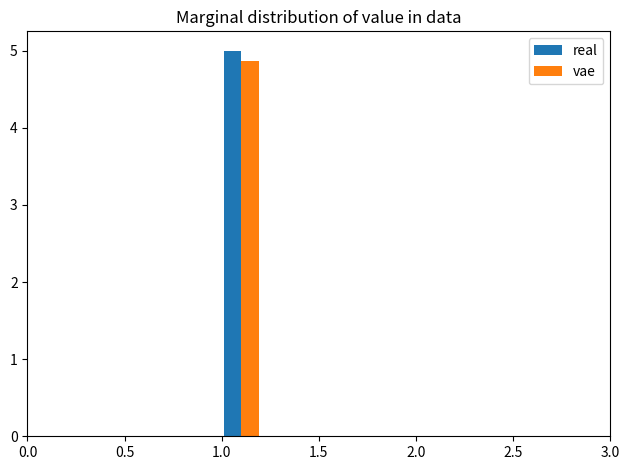

What is the height of the real bar covering 1.0 to 1.2 on the x-axis? The values are not printed on the chart, so give them approximately, as read against the axis.

5.0